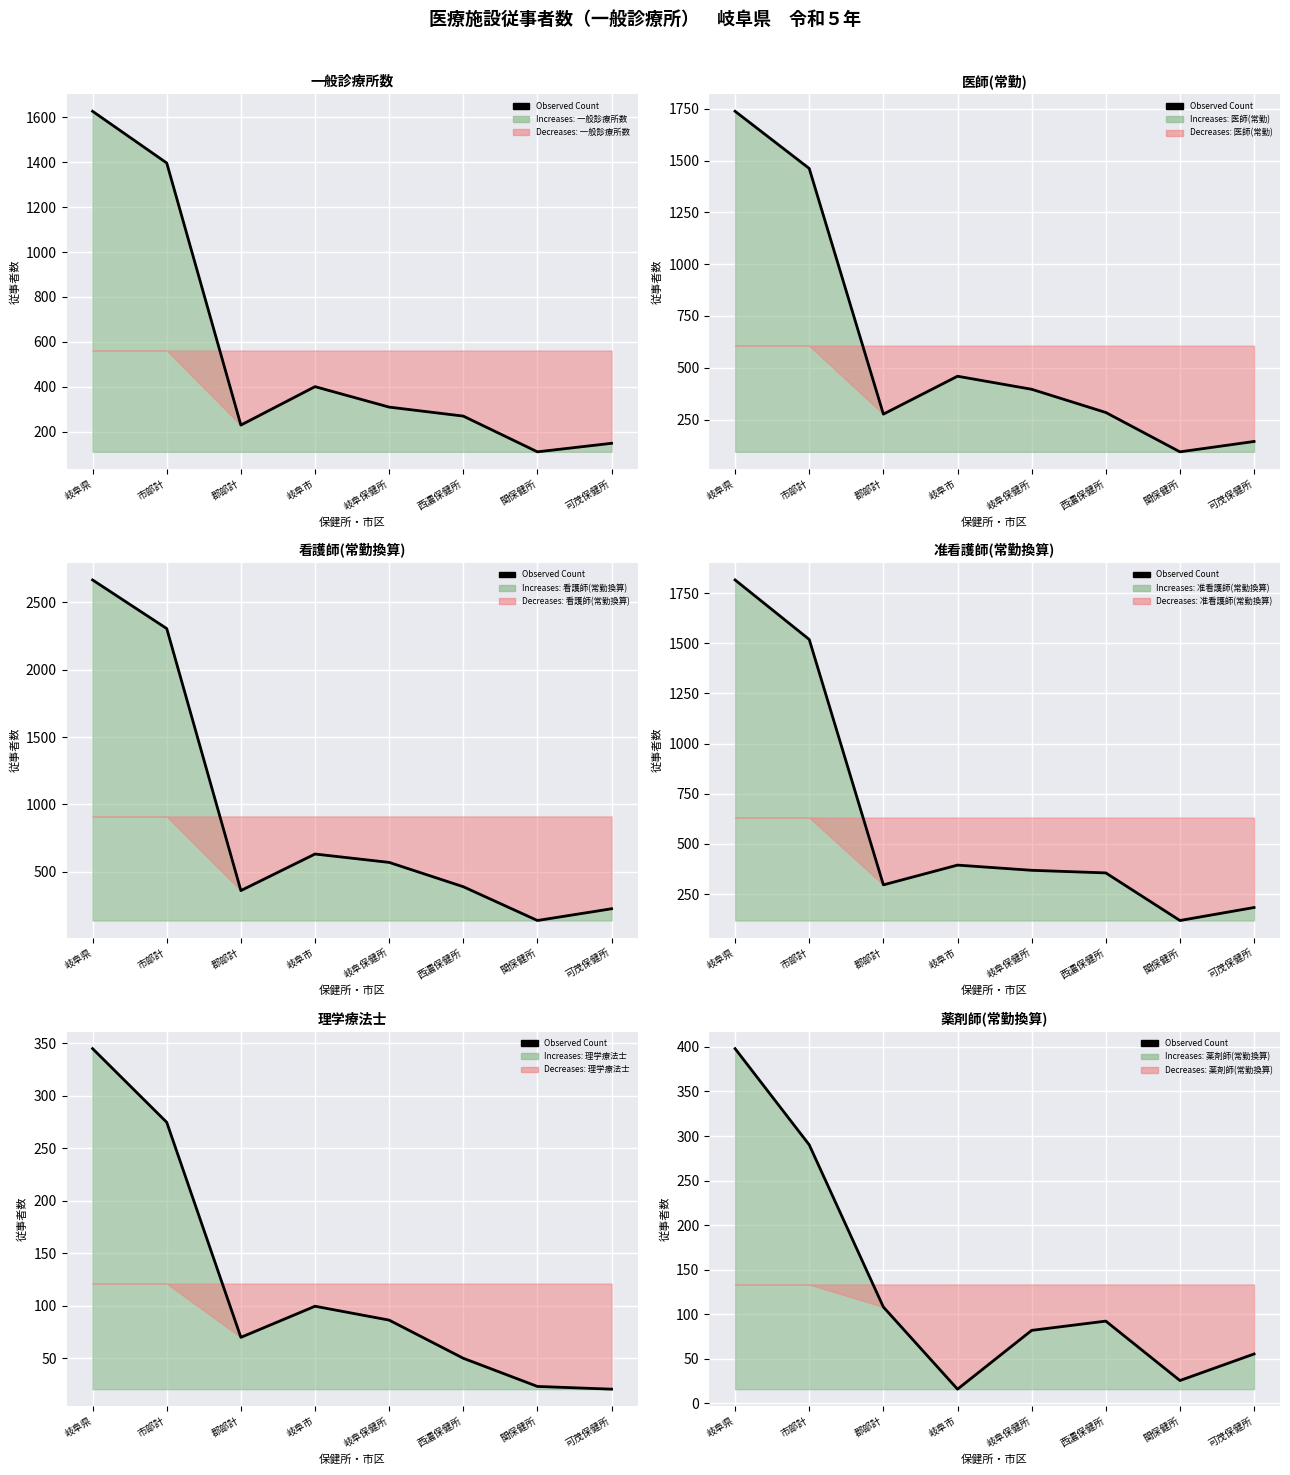

What is the difference between the second highest and second lowest values?

264.6